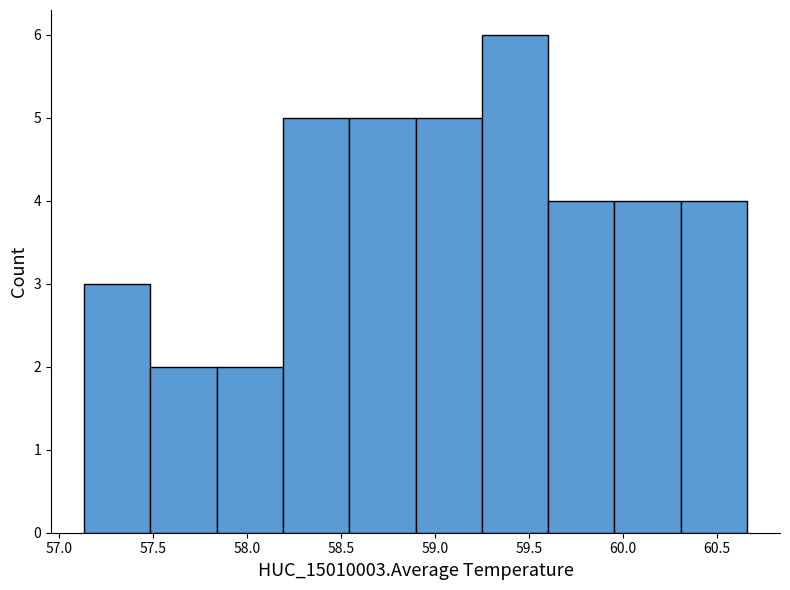

Over which range of the x-axis is the bar tallest?

59.25 to 59.60